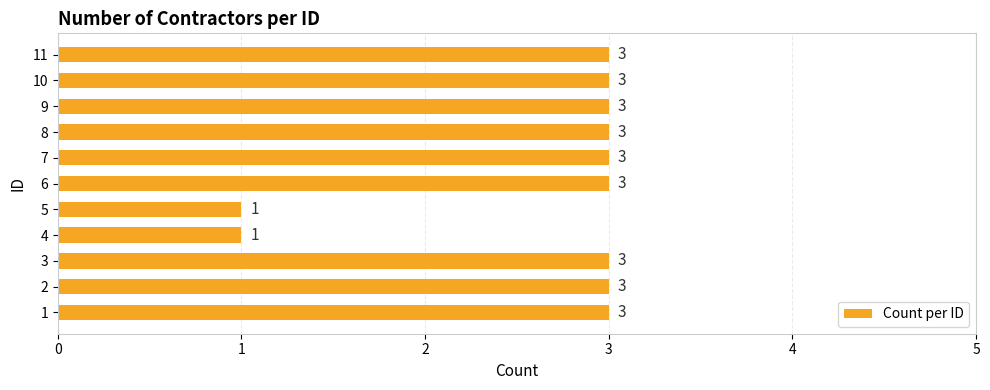

Is it true that the value at 3 is 1?

False